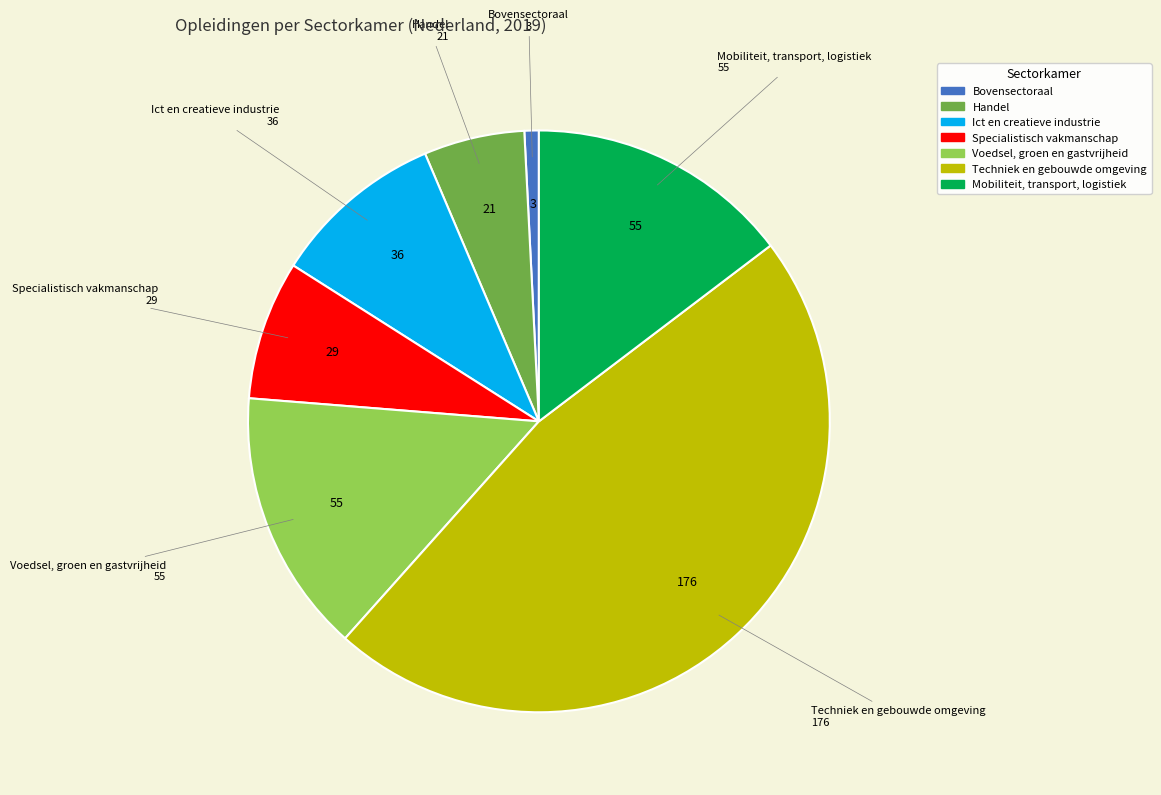

The Mobiliteit, transport, logistiek slice represents 15% of the pie. True or false?

True